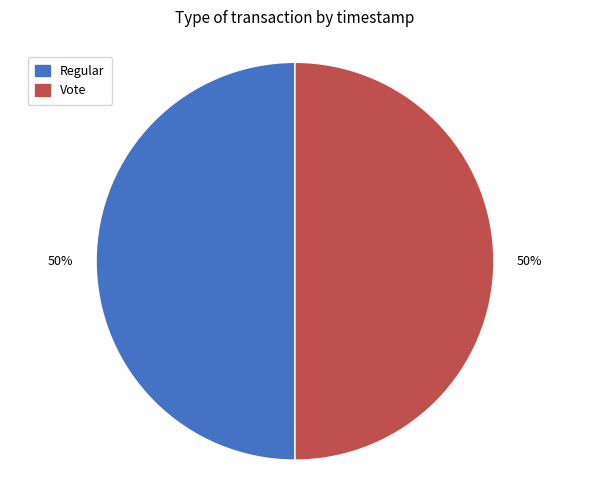

To the nearest percent, what percentage of the pie is Vote?

50%